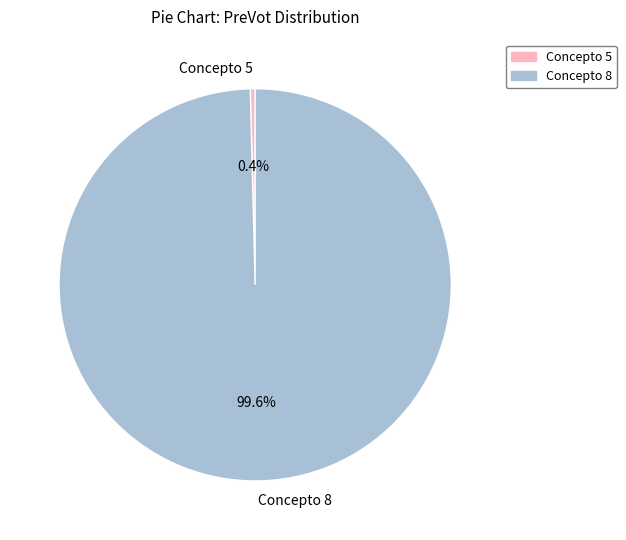

To the nearest percent, what percentage of the pie is Concepto 8?

100%